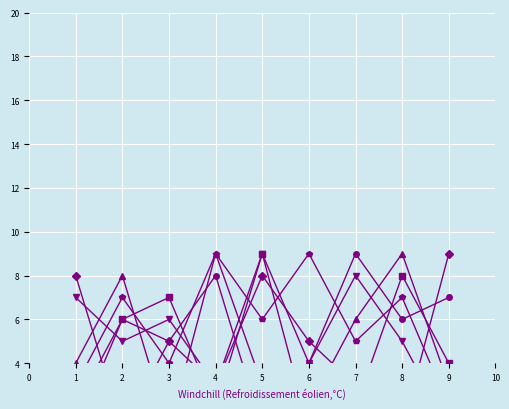

How many interior local valleys does the col_7 series have?

2